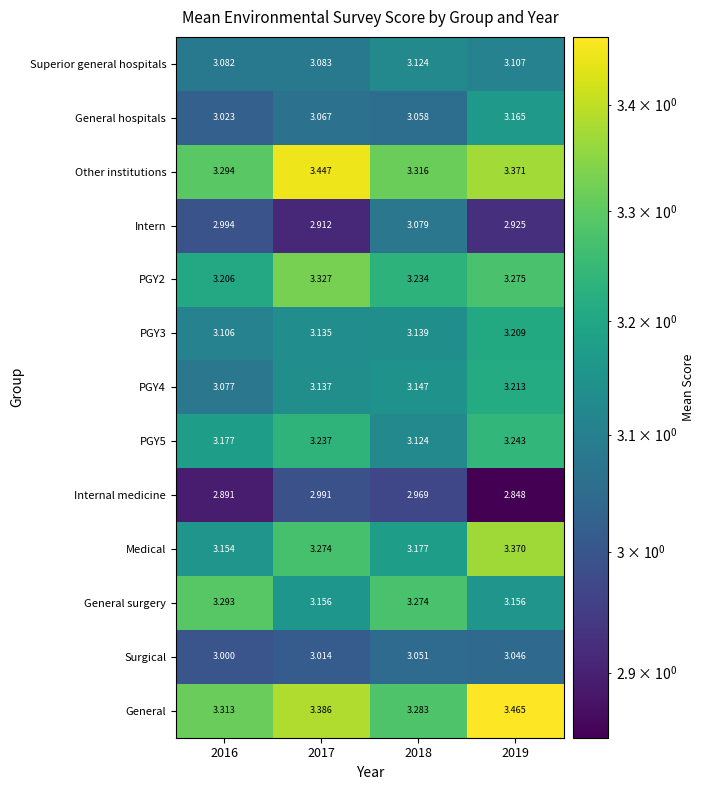

Which series has the largest range (max minus min)?

Medical